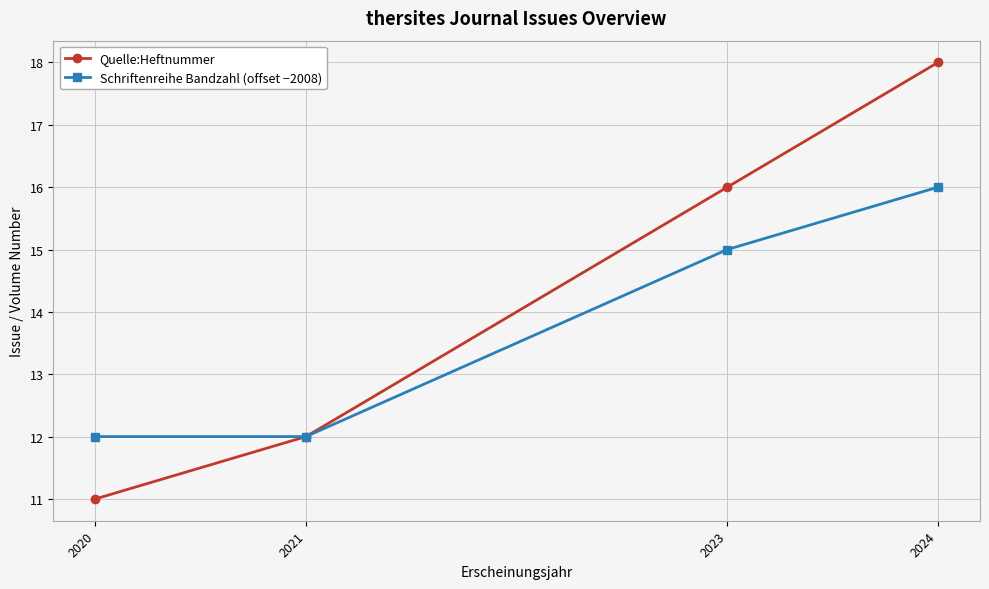

What is the approximate value of Schriftenreihe Bandzahl (offset −2008) at 2023?

15